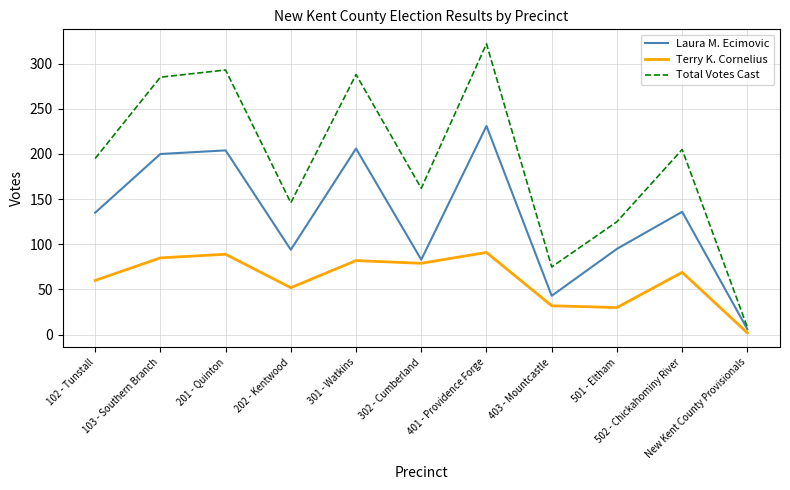

Which category has the highest value in the Laura M. Ecimovic series?

401 - Providence Forge